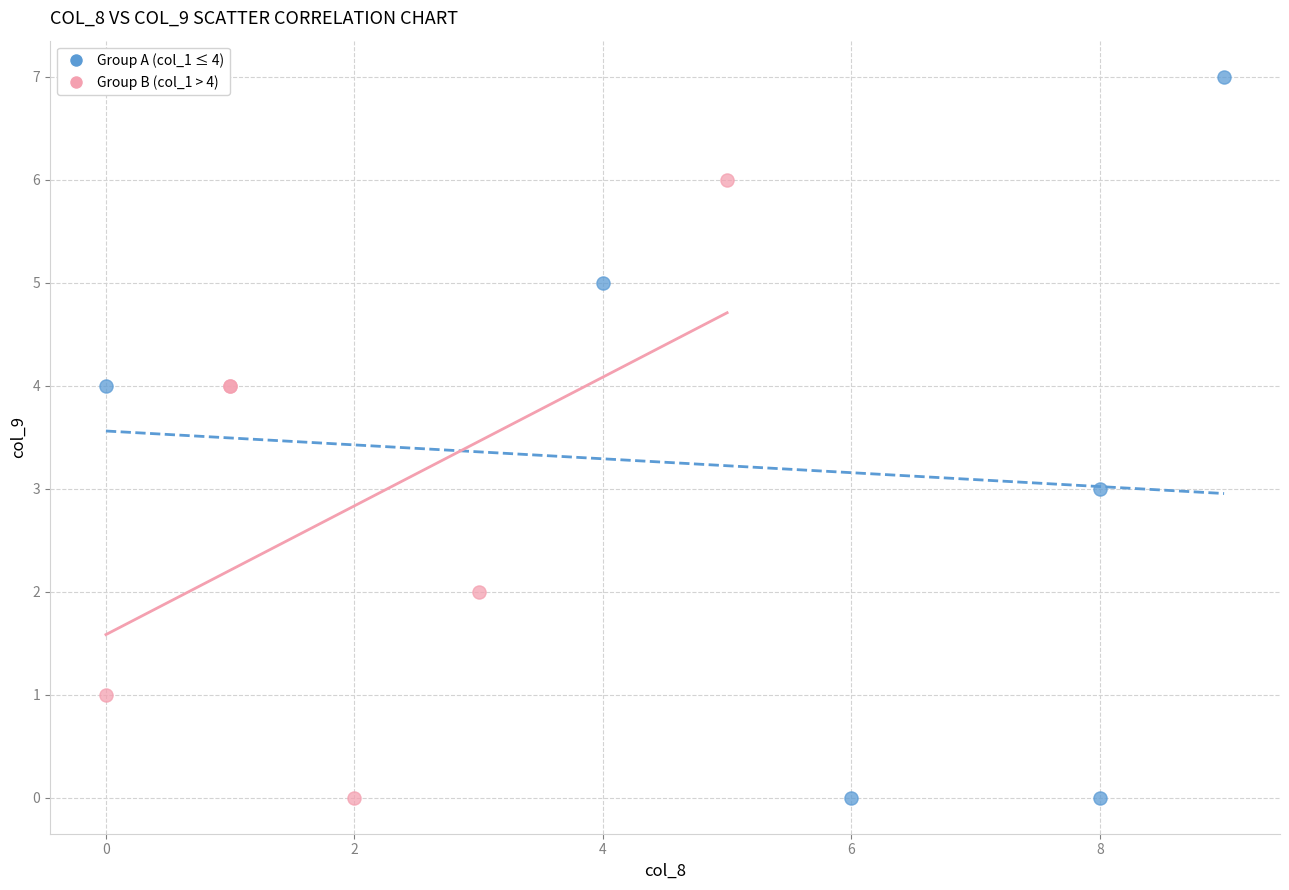

What are all the series names shown in the legend?

Group A (col_1 ≤ 4), Group B (col_1 > 4)